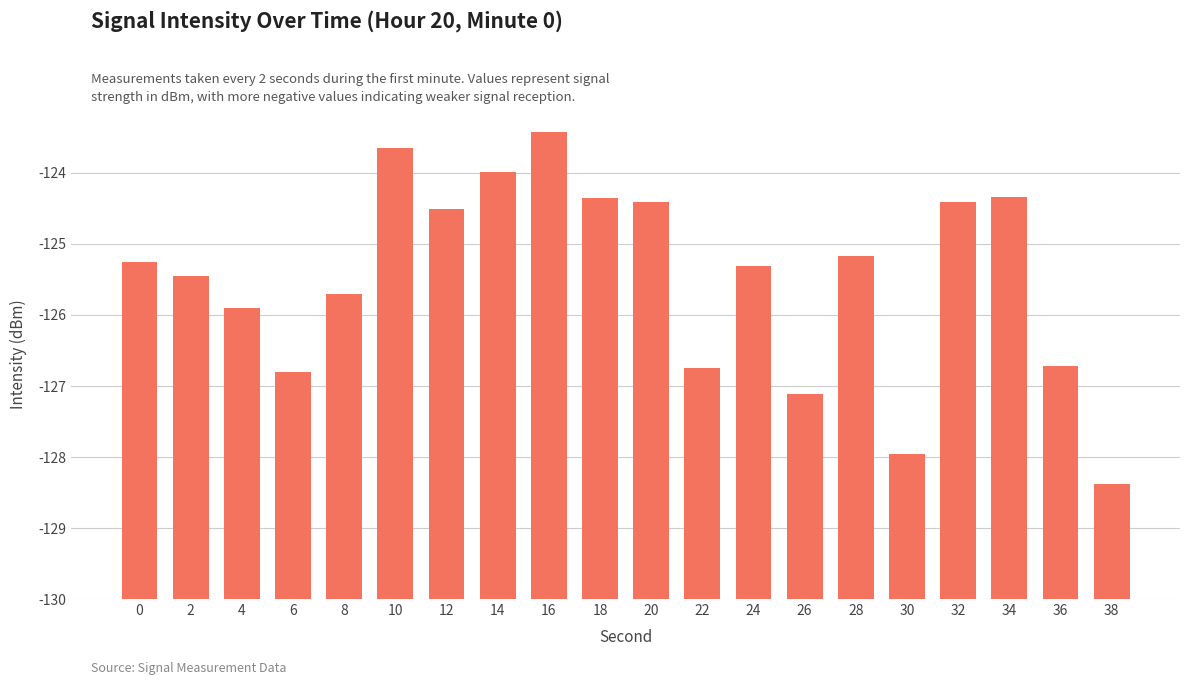

Reading left to right, list all the values displayed in this chart.

4.7	4.5	4.1	3.2	4.3	6.3	5.5	6.0	6.6	5.6	5.6	3.3	4.7	2.9	4.8	2.0	5.6	5.7	3.3	1.6